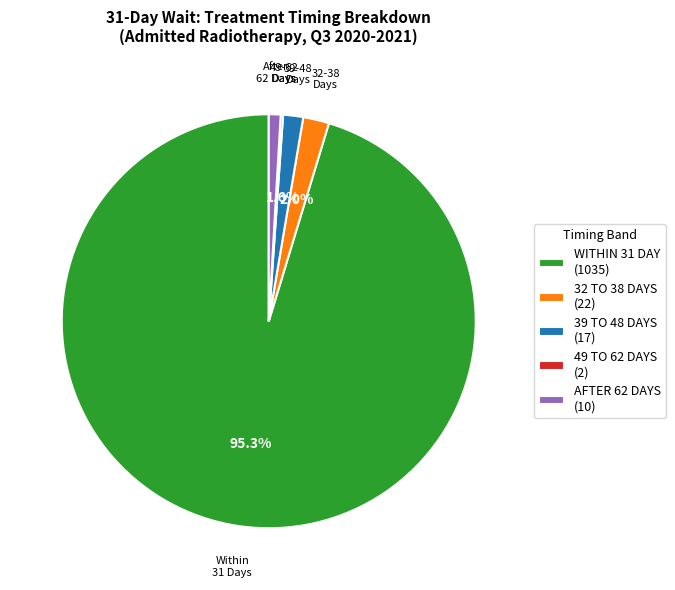

Does any single category account for the majority?

Yes